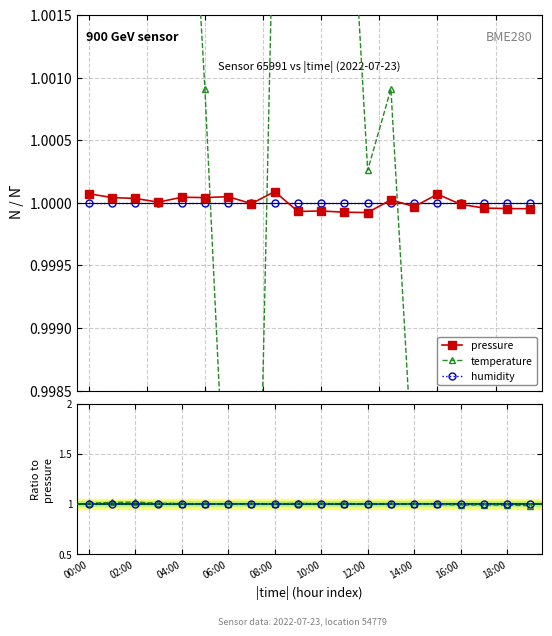

In temperature, how many points are lower than both neighbors (excluding endpoints)?

4